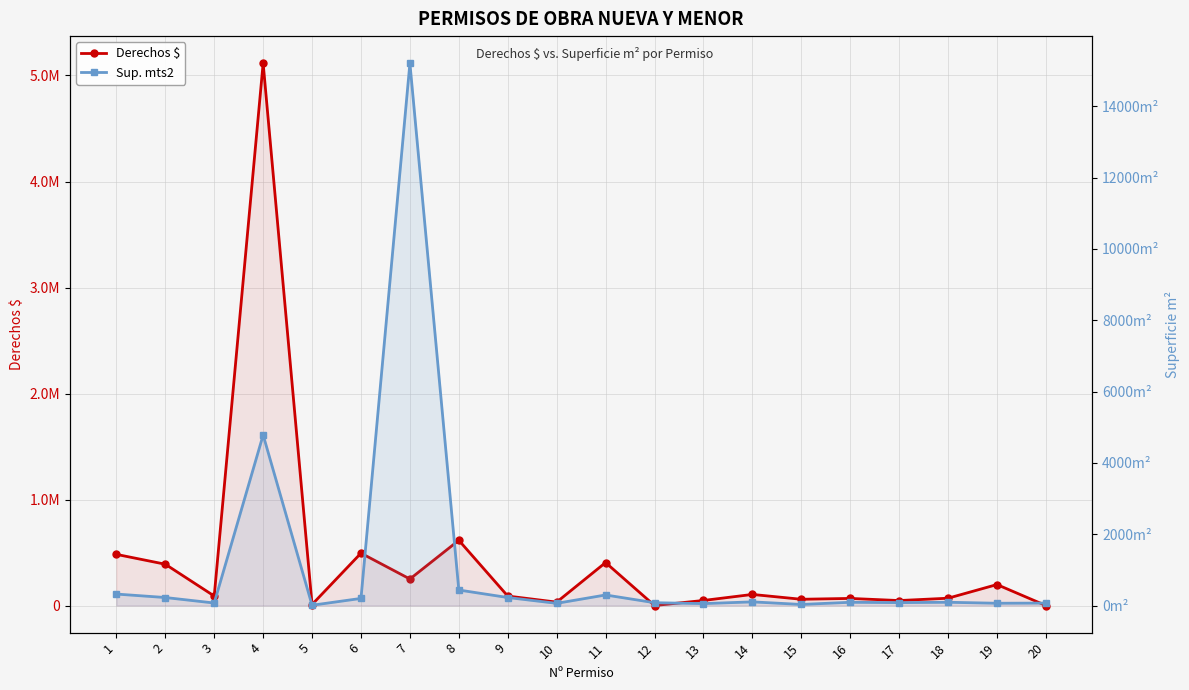

Where is the first local maximum for Sup. mts2?

4